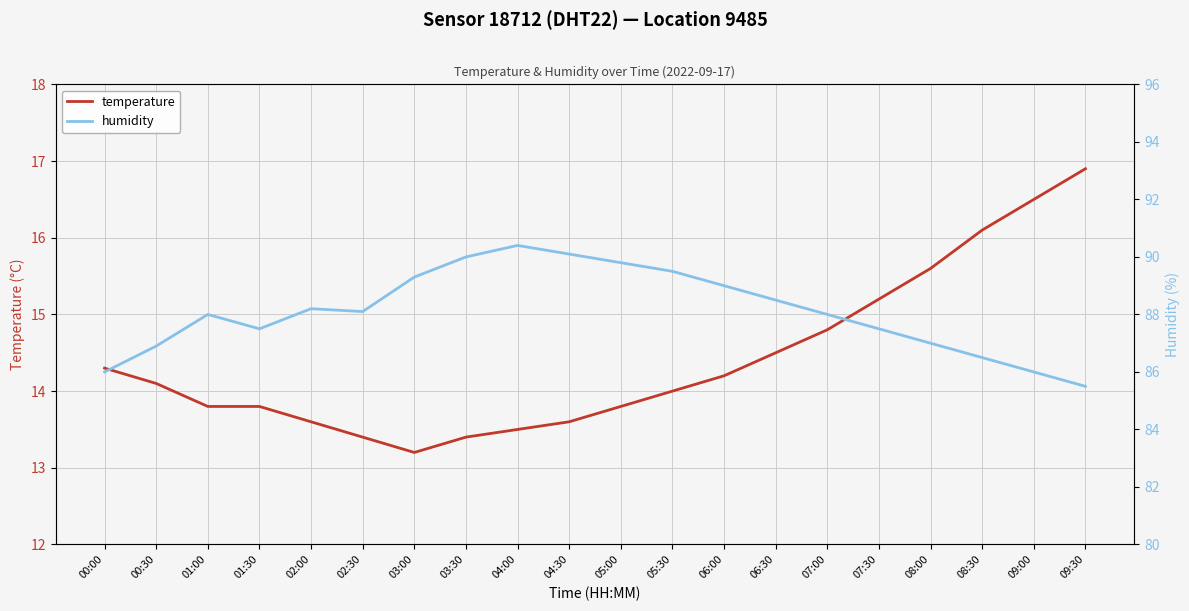

How many lines are shown in the chart?

2